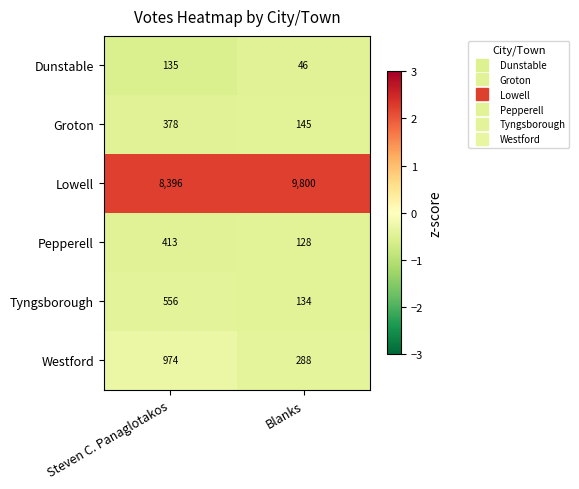

Which series has the widest spread of values?

Lowell